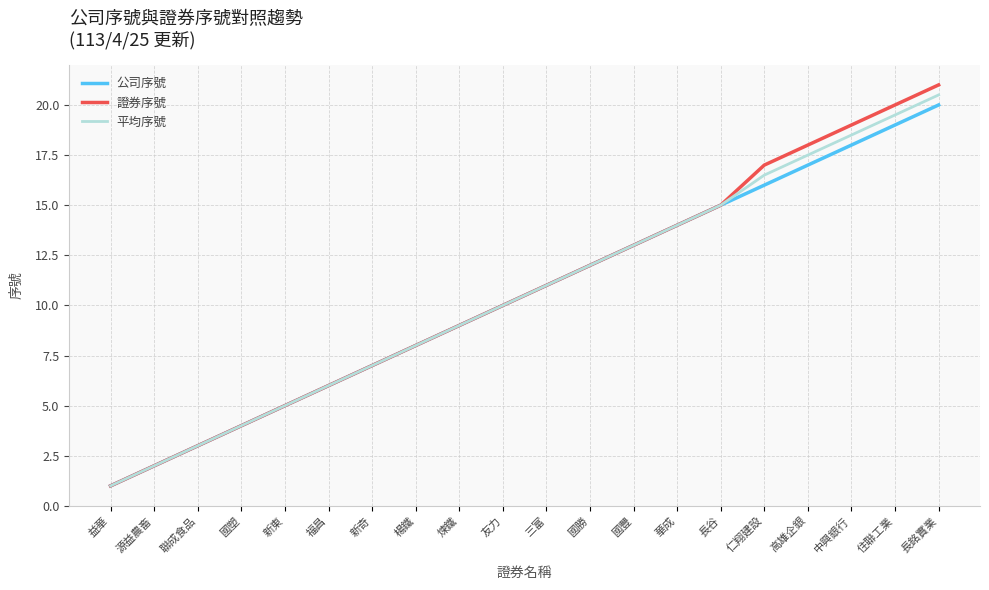

Reading right to left, extract all data points from this chart.

公司序號: 20.0	19.0	18.0	17.0	16.0	15.0	14.0	13.0	12.0	11.0	10.0	9.0	8.0	7.0	6.0	5.0	4.0	3.0	2.0	1.0
證券序號: 21.0	20.0	19.0	18.0	17.0	15.0	14.0	13.0	12.0	11.0	10.0	9.0	8.0	7.0	6.0	5.0	4.0	3.0	2.0	1.0
平均序號: 20.5	19.5	18.5	17.5	16.5	15.0	14.0	13.0	12.0	11.0	10.0	9.0	8.0	7.0	6.0	5.0	4.0	3.0	2.0	1.0